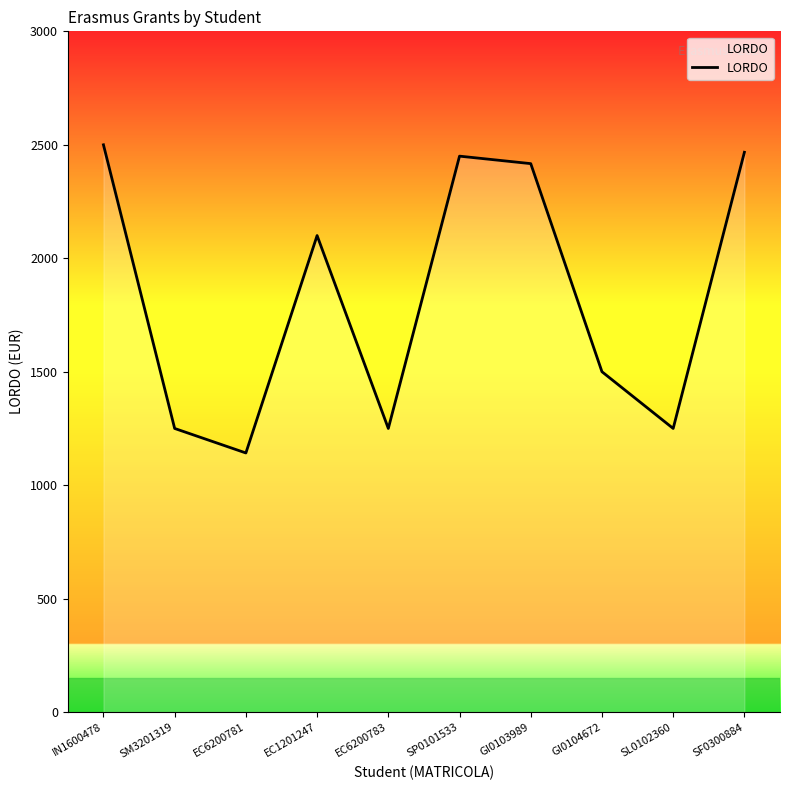

Approximately how many times larger is the value at EC1201247 compared to SM3201319?

1.7